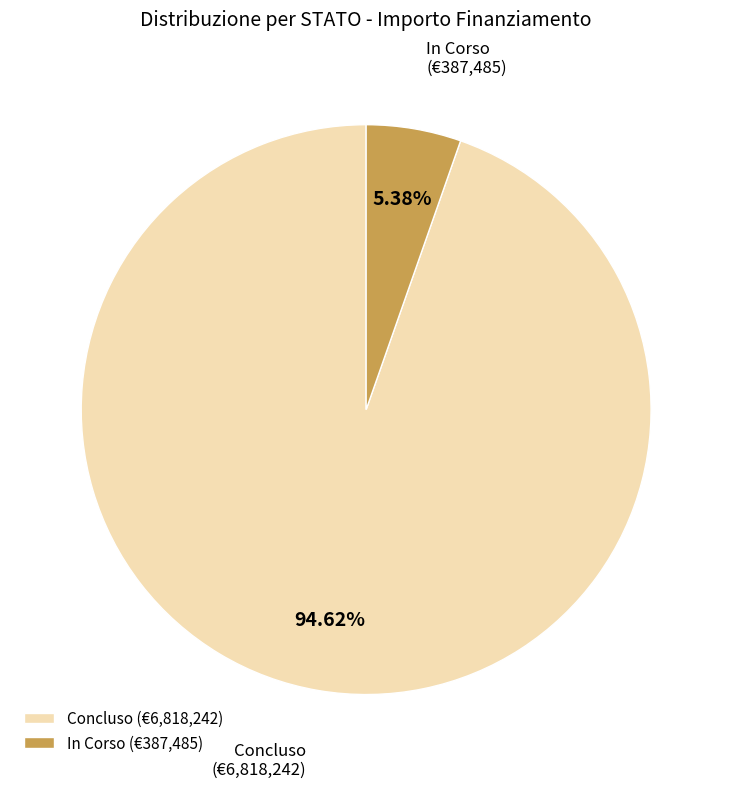

Does any single category account for the majority?

Yes